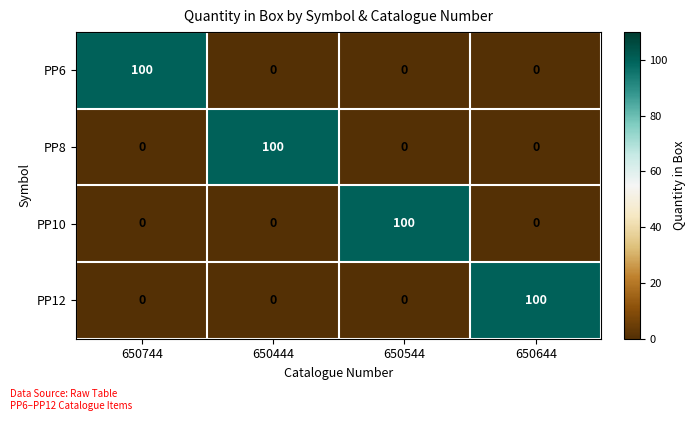

How many values in the PP10 series exceed 0?

1